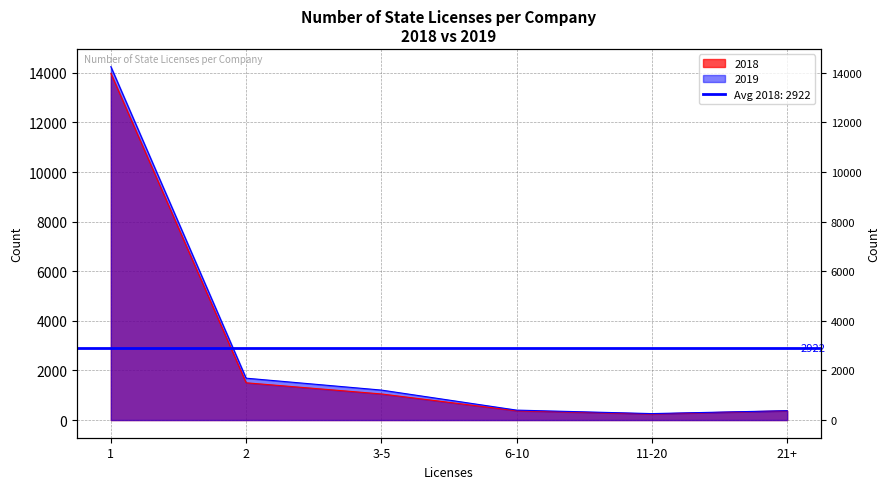

At 21+, list the series in order from smallest to largest.

2018, 2019